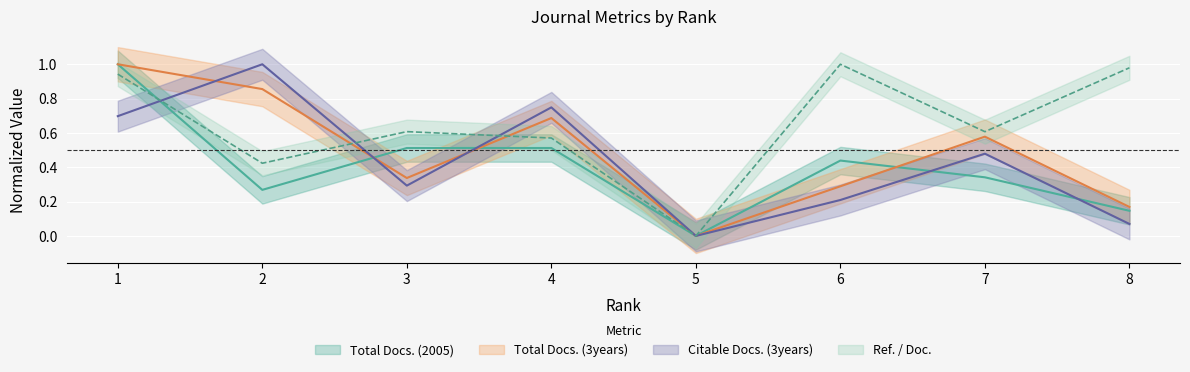

List the series in order of their peak value, highest first.

Total Docs. (2005), Total Docs. (3years), Citable Docs. (3years), Ref. / Doc.